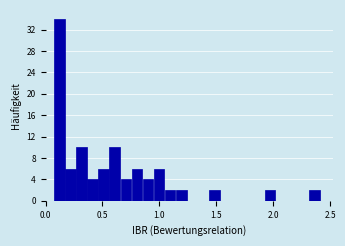

Read against the x-axis, roughly where is the centre of the tallest bar?

0.10